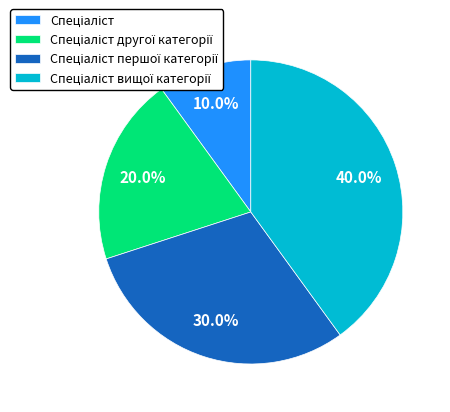

Does any single category account for the majority?

No